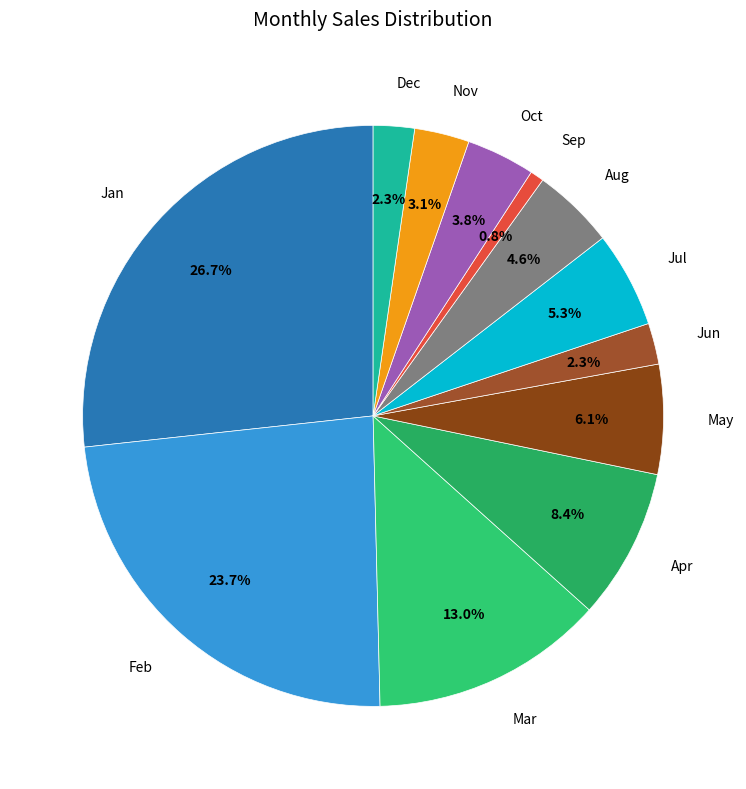

Count the number of slices in the pie.

12